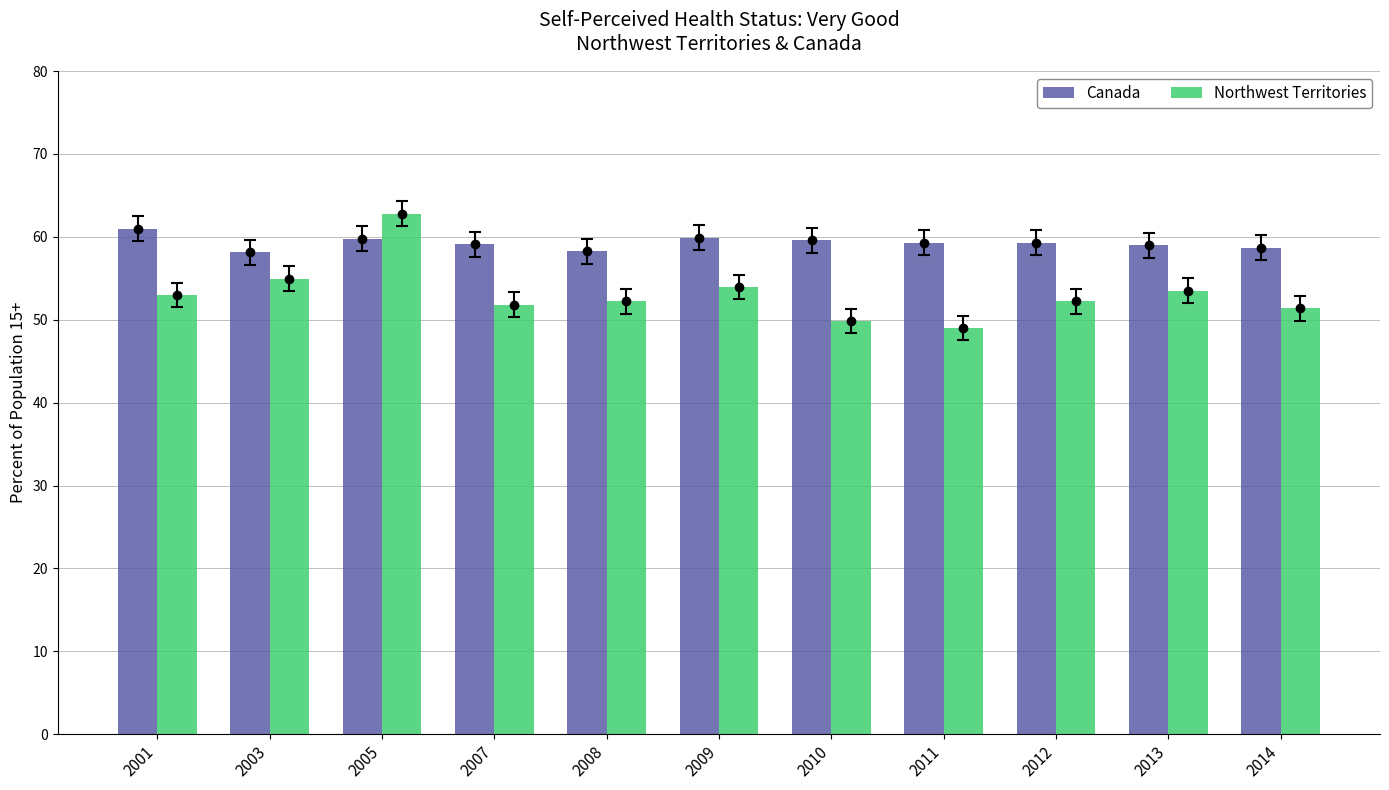

Rank the categories by Northwest Territories value from lowest to highest.

2011, 2010, 2014, 2007, 2012, 2008, 2001, 2013, 2009, 2003, 2005